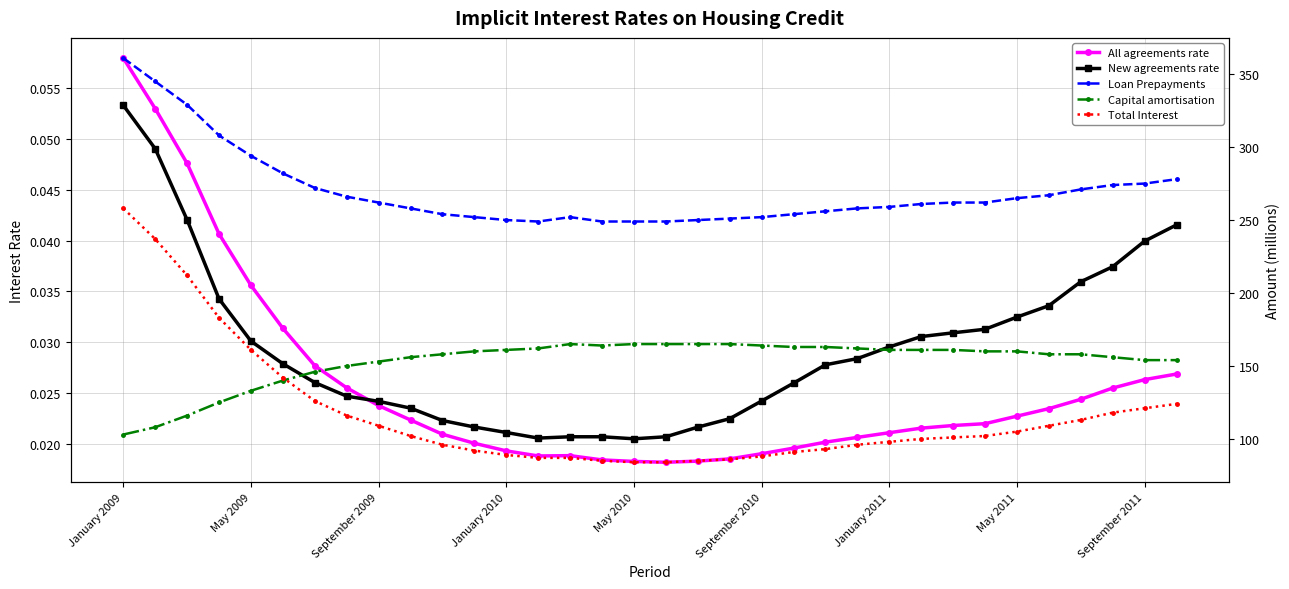

In Capital amortisation, how many points are lower than both neighbors (excluding endpoints)?

1